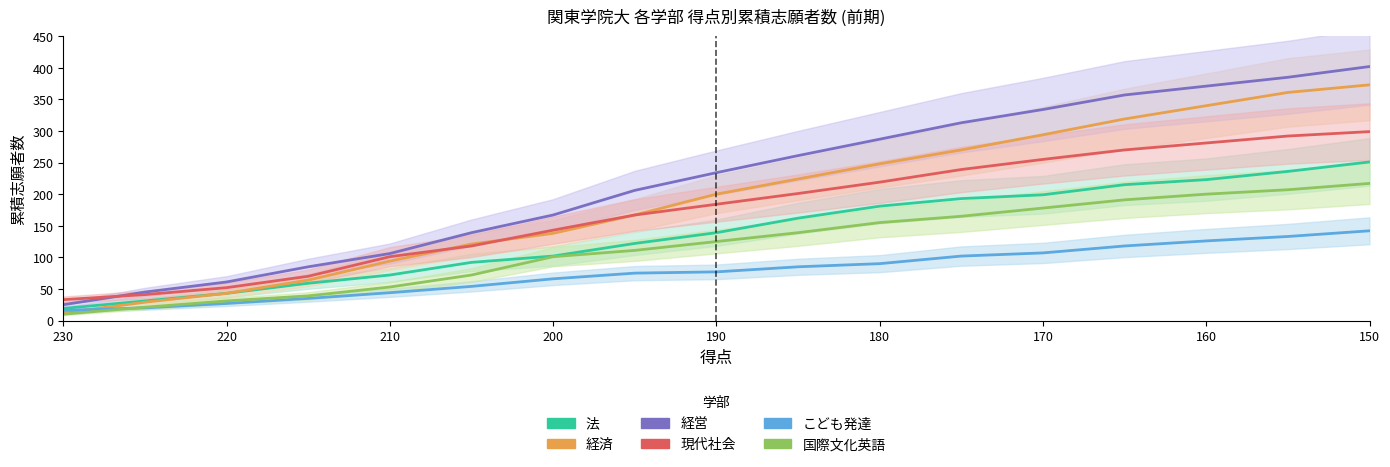

List the series in order of their peak value, highest first.

経営, 経済, 現代社会, 法, 国際文化英語, こども発達